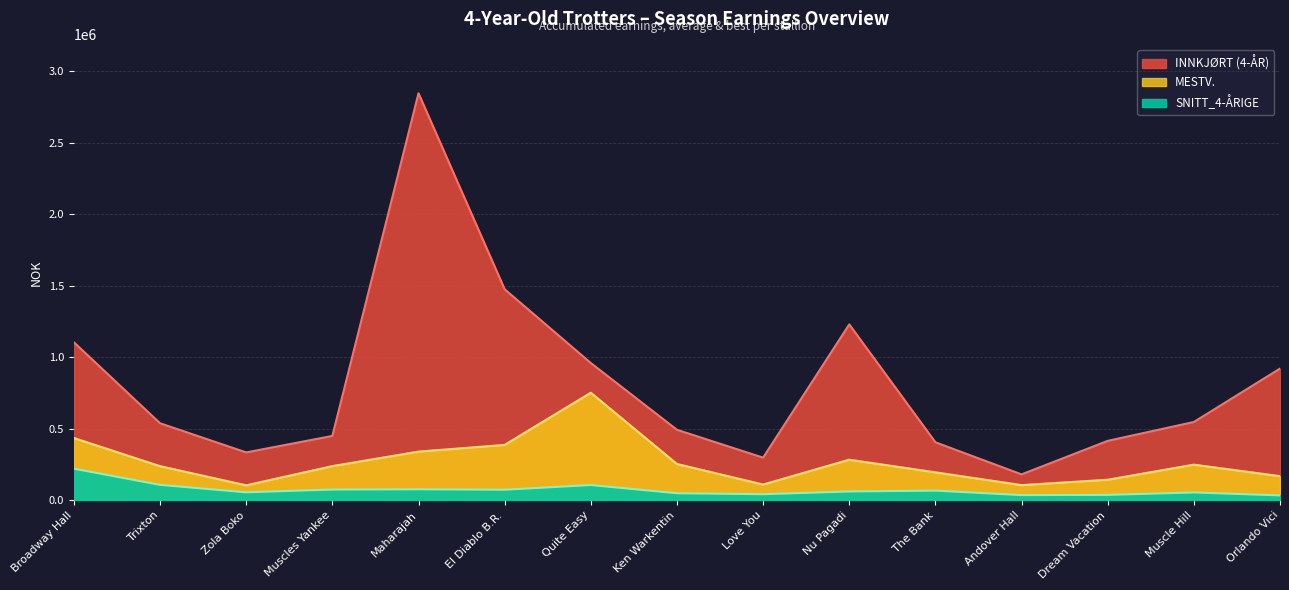

List the labels in order of INNKJØRT (4-ÅR) value, largest first.

Maharajah, El Diablo B.R., Nu Pagadi, Broadway Hall, Quite Easy, Orlando Vici, Muscle Hill, Trixton, Ken Warkentin, Muscles Yankee, Dream Vacation, The Bank, Zola Boko, Love You, Andover Hall